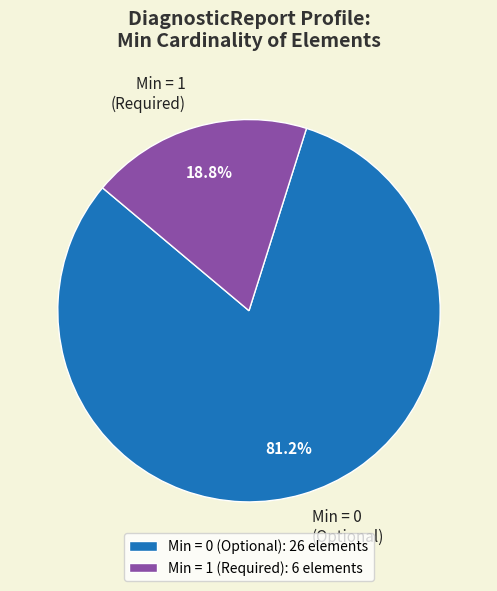

What percentage is NOT represented by Min = 0 (Optional)?

18.8%